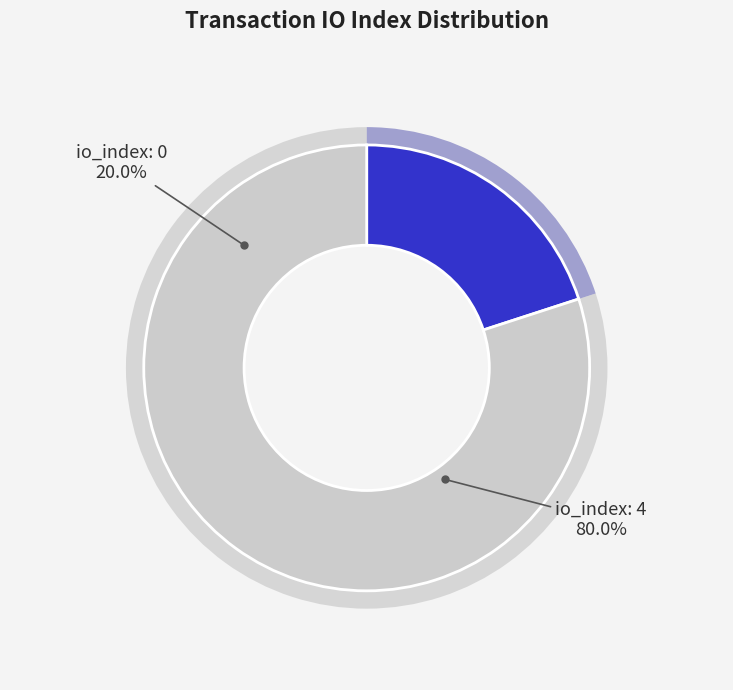

Count the number of slices in the pie.

2